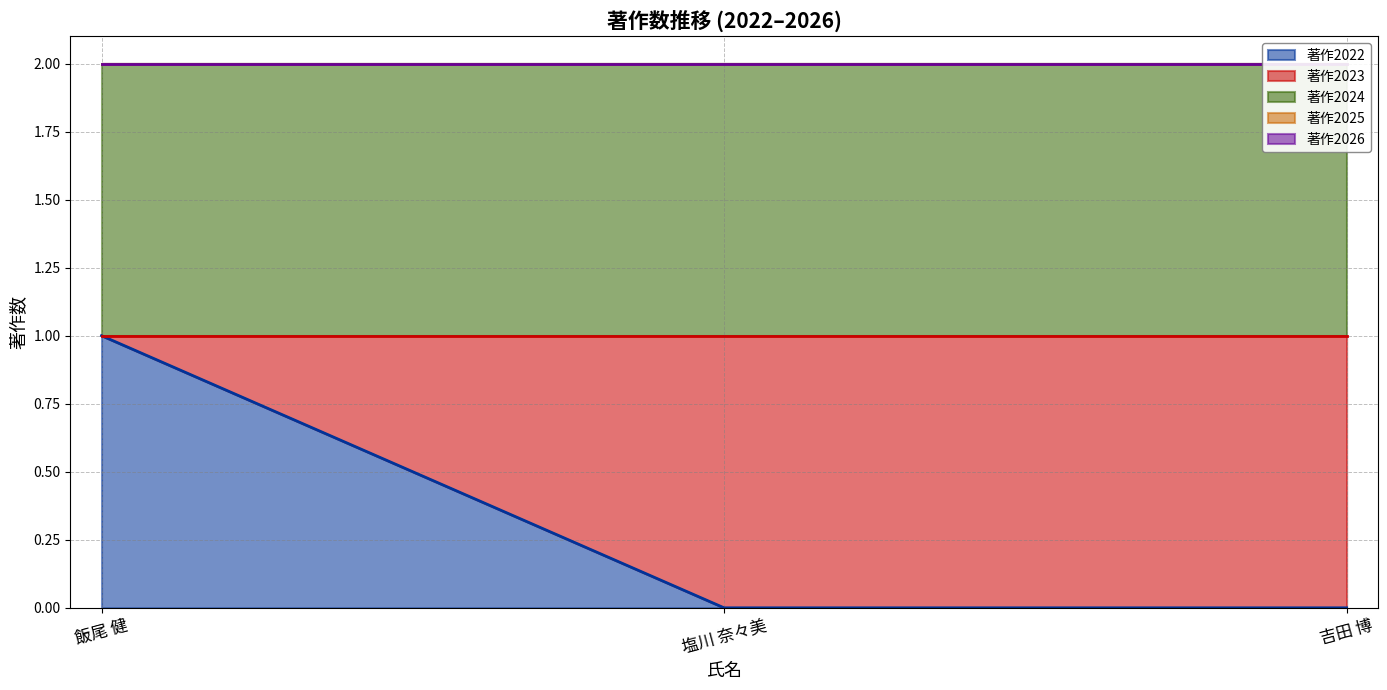

Which label corresponds to the largest value in the chart?

飯尾 健